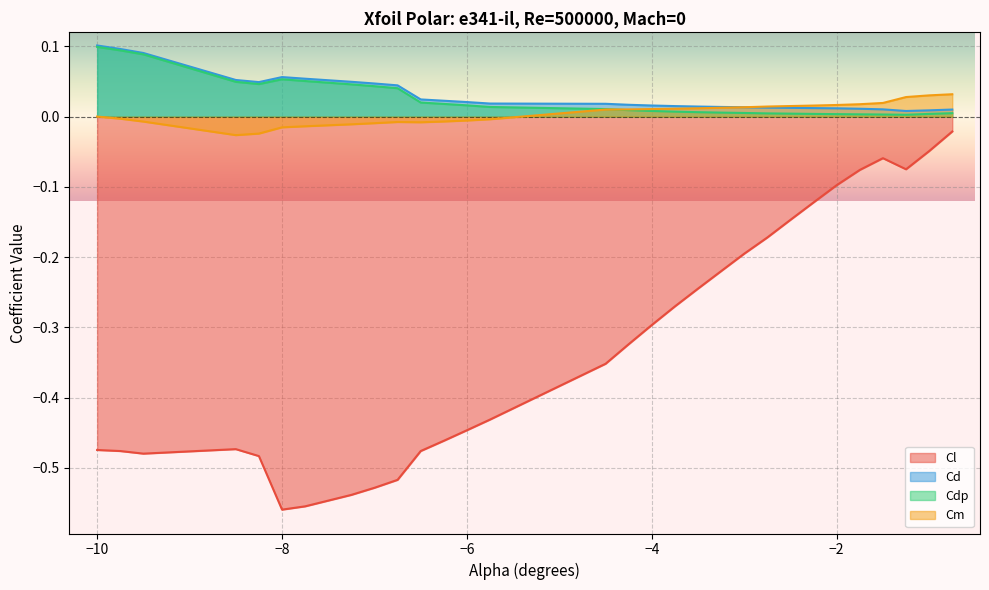

True or false: Cdp has more than 1 points higher than both neighbors.

False